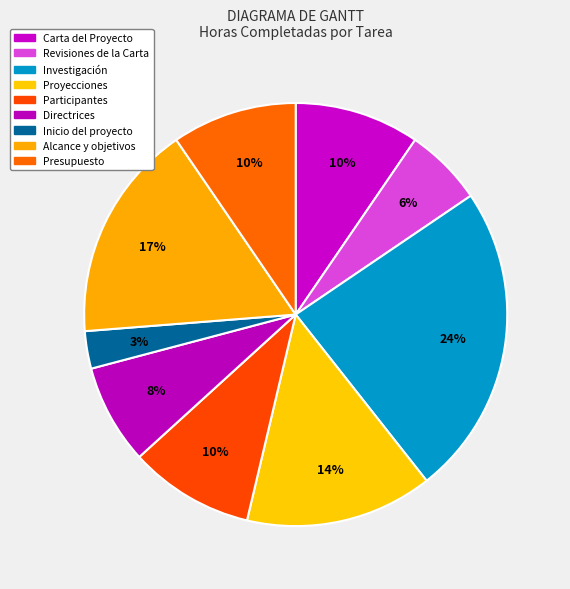

How many segments does this pie chart have?

9